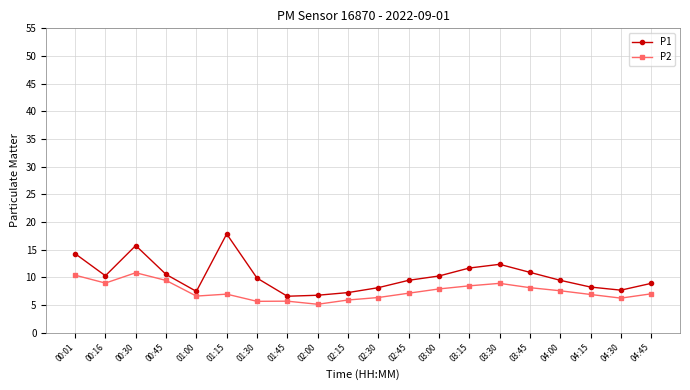

True or false: P1 has more than 0 interior local peaks.

True